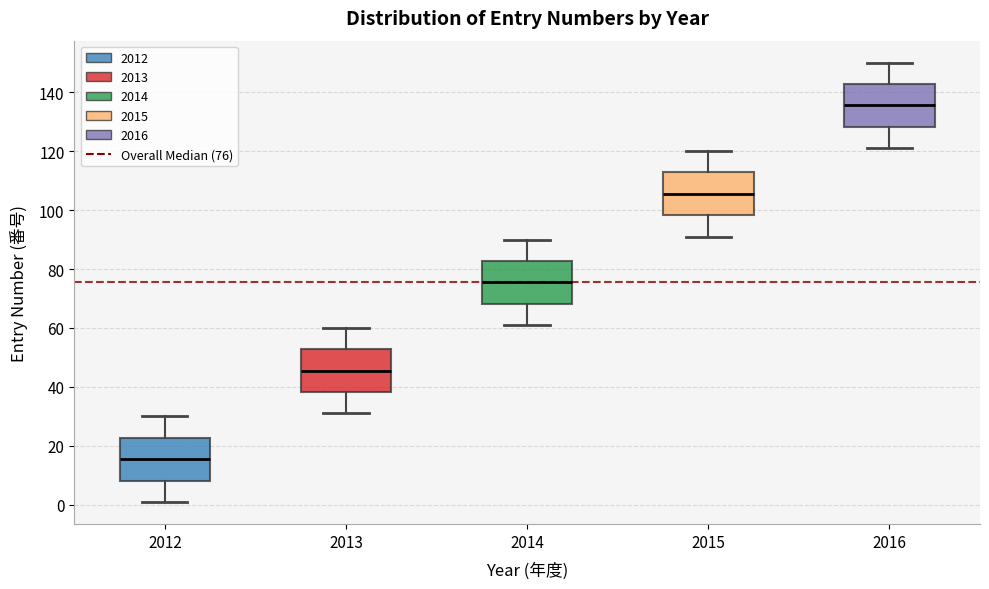

Where is the lower edge of the box at x = 2016 on the y-axis? The values are not printed on the chart, so give them approximately, as read against the axis.

128